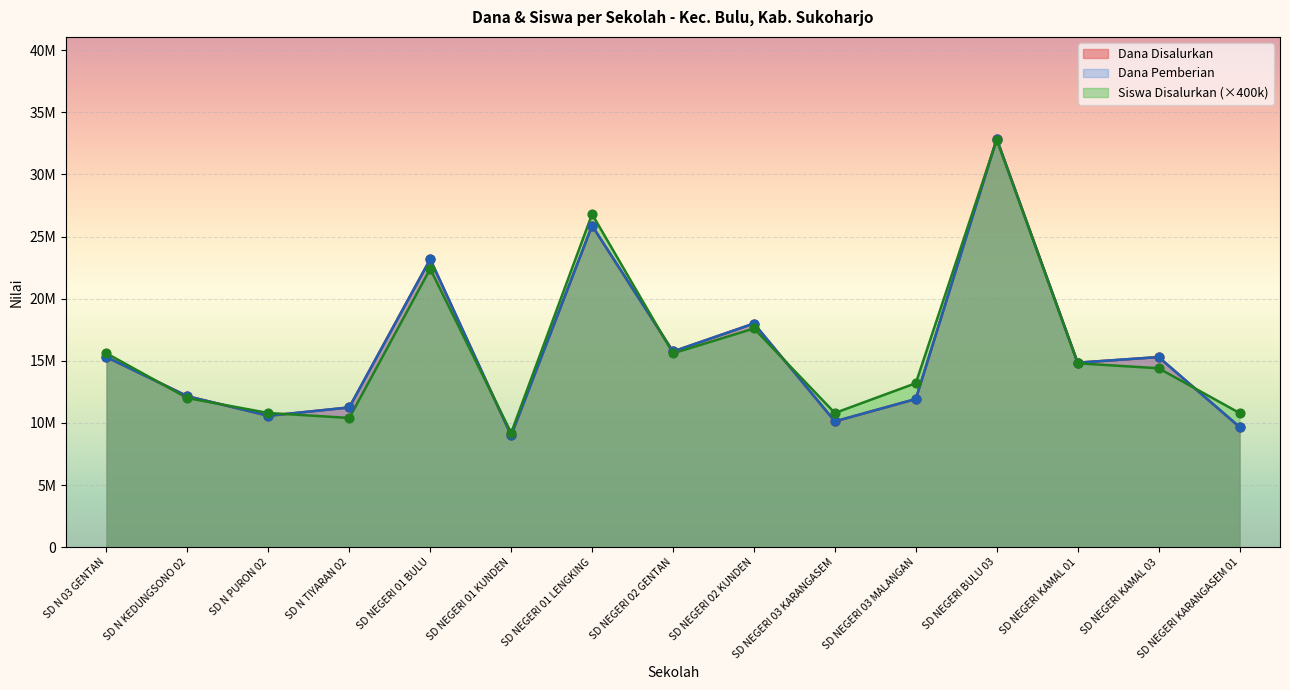

What is the total value across all series at SD NEGERI KAMAL 01?

44500000